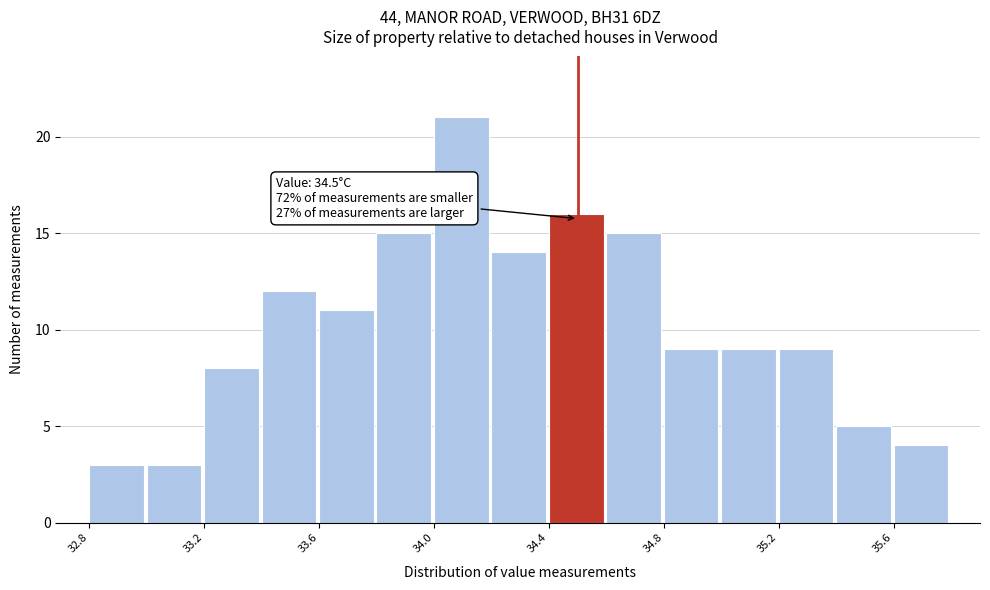

Which range on the x-axis has the tallest bar?

34.0 to 34.2